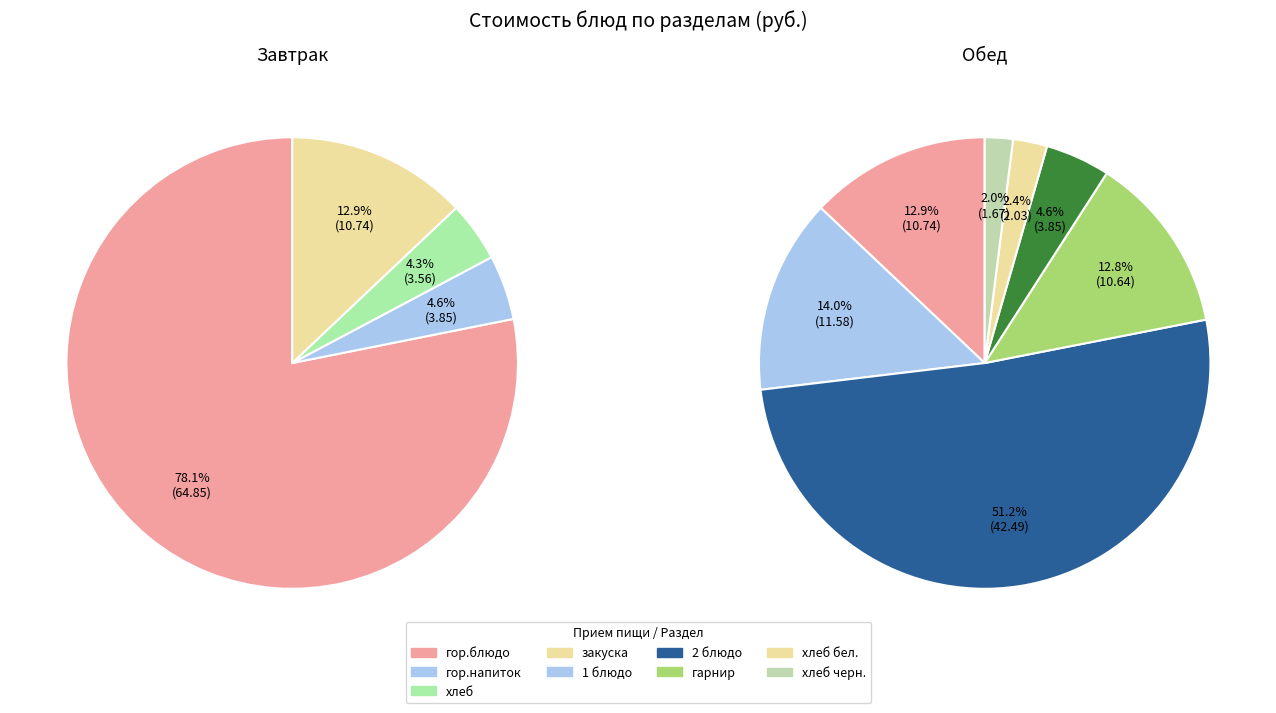

Rank the categories by value from highest to lowest.

Обед, Завтрак